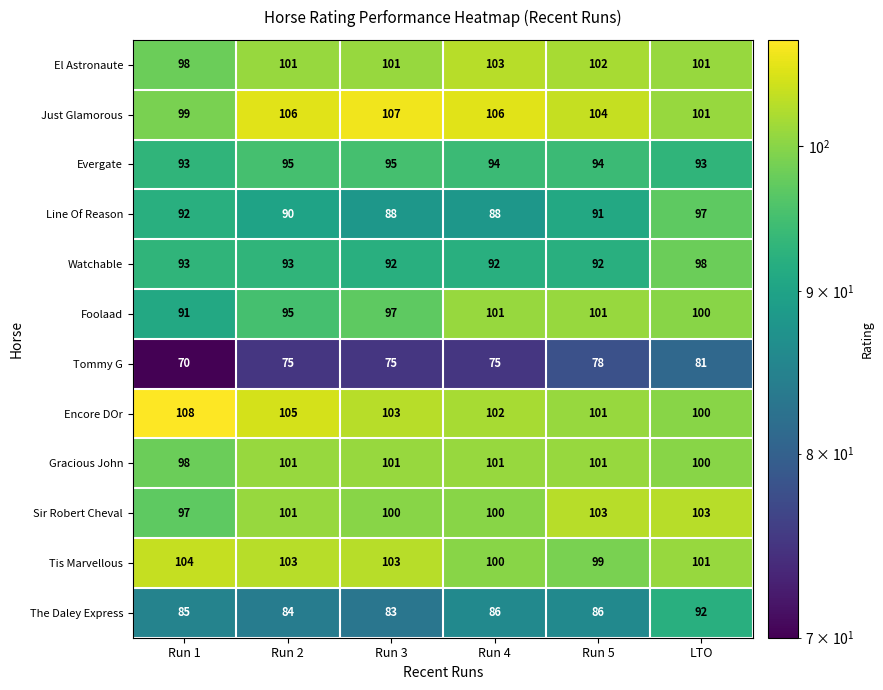

At how many categories does at least one series exceed 93?

6